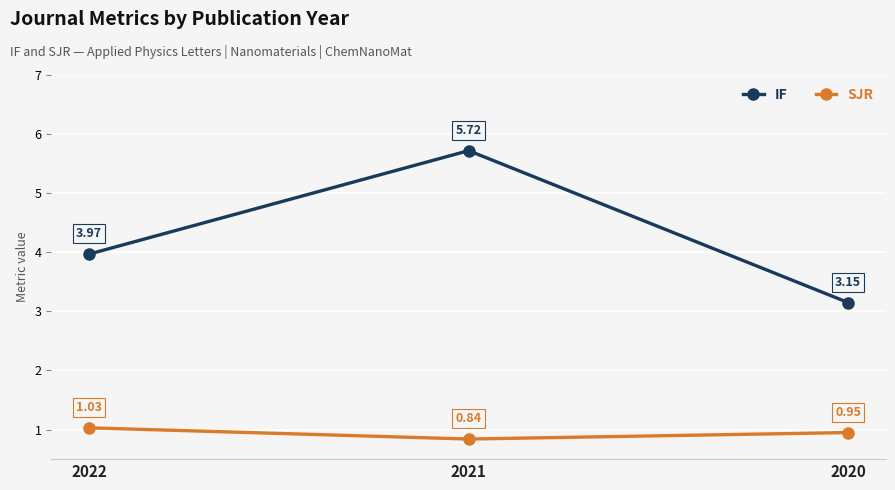

What is the value of the IF point at the 2nd from the left?

5.7